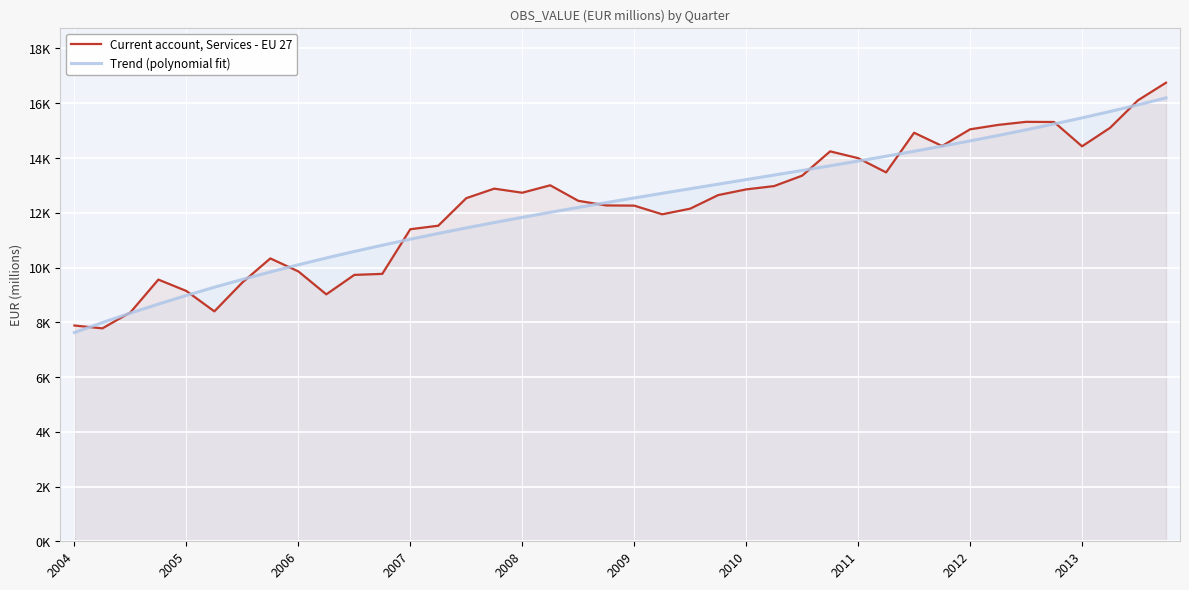

Reading right to left, transcribe all the data shown in this chart.

Current account, Services - EU 27: 16750.1	16107.9	15100.8	14426.9	15314.6	15320.3	15208.3	15047.5	14438.3	14922.5	13474.4	13994.0	14242.7	13354.6	12974.2	12852.8	12645.1	12149.0	11943.3	12260.0	12267.7	12436.7	13002.7	12731.3	12880.7	12532.0	11526.9	11397.8	9767.8	9729.8	9019.4	9858.4	10332.2	9452.3	8398.2	9142.6	9558.6	8358.6	7777.4	7881.7
Trend (polynomial fit): 16195.7	15941.5	15698.5	15466.0	15243.0	15029.0	14823.0	14624.5	14432.6	14246.5	14065.5	13888.9	13715.8	13545.6	13377.4	13210.5	13044.2	12877.7	12710.2	12541.0	12369.2	12194.3	12015.3	11831.6	11642.3	11446.8	11244.2	11033.9	10815.0	10586.7	10348.4	10099.3	9838.6	9565.5	9279.4	8979.4	8664.7	8334.7	7988.5	7625.4